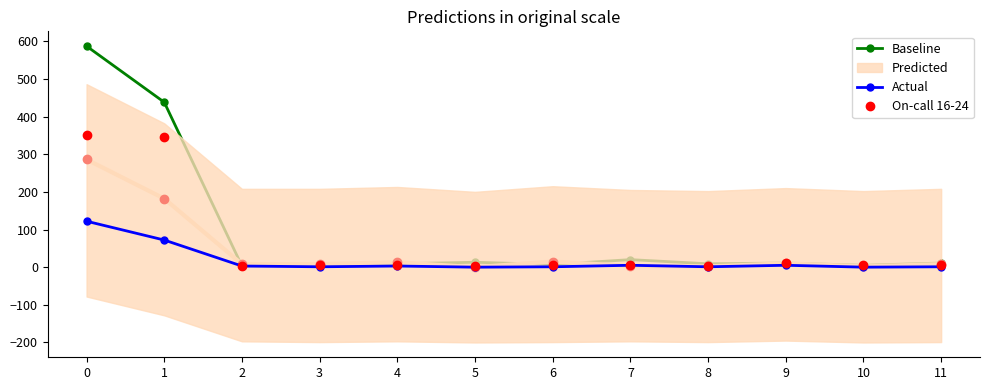

What is the highest value of the Actual series?

122